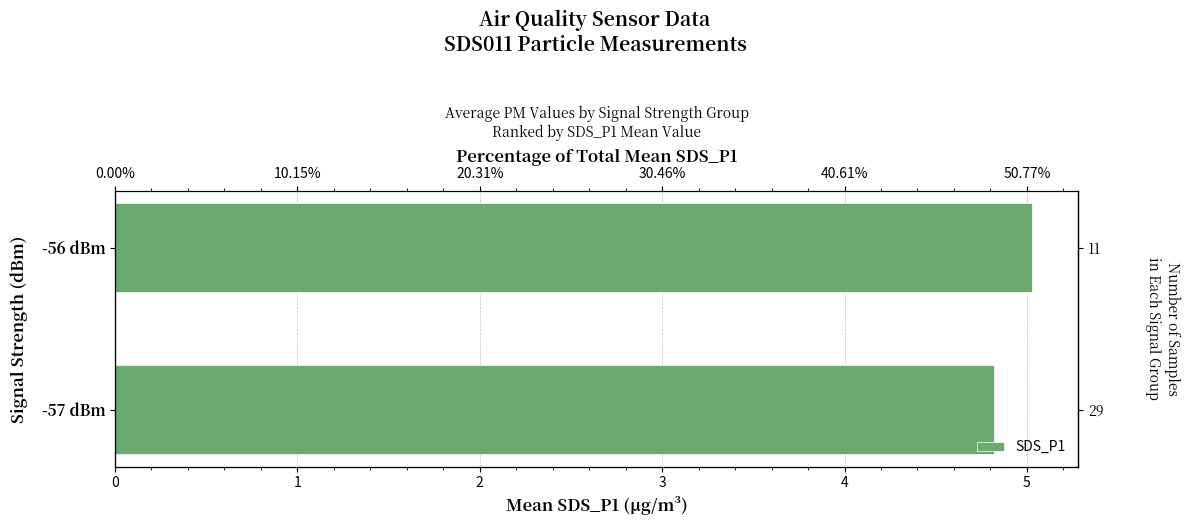

What is the difference between the values at -57 dBm and -56 dBm?

0.2